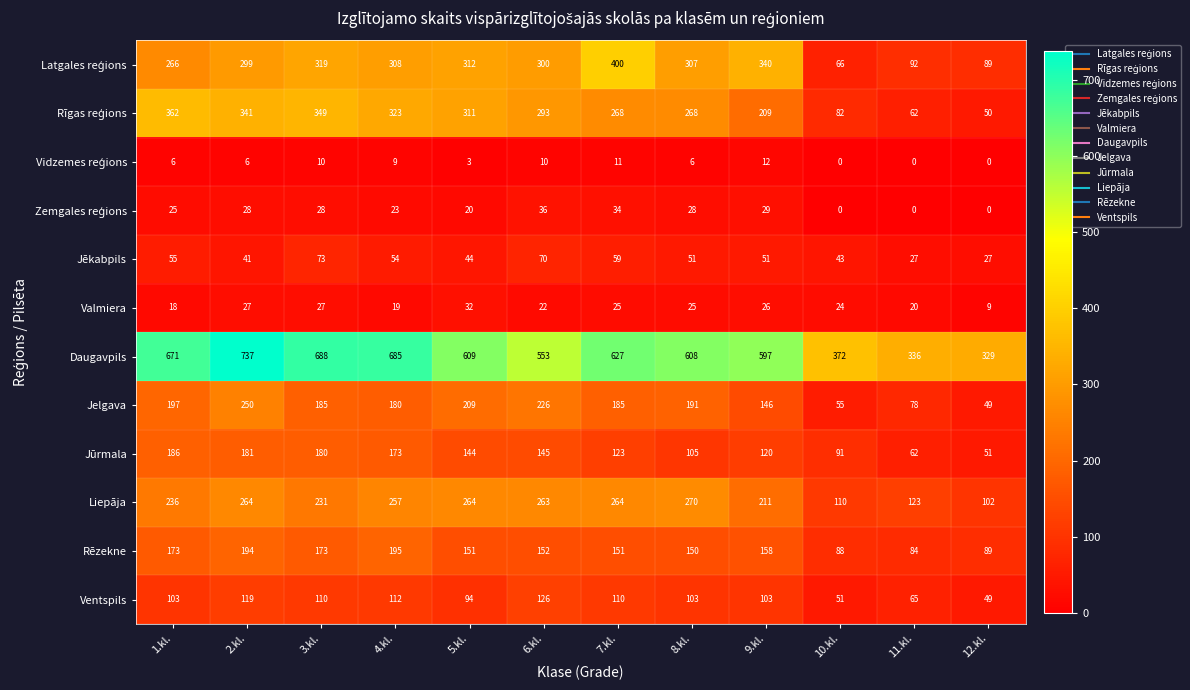

At which category is the sum across all series the highest?

2.kl.